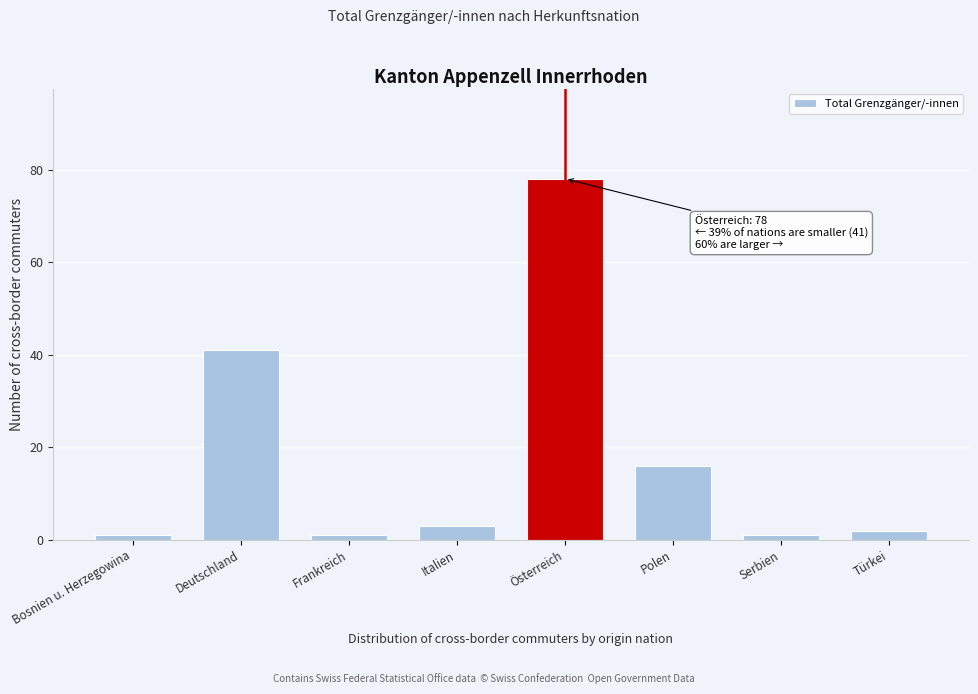

Reading right to left, transcribe all the data shown in this chart.

2	1	16	78	3	1	41	1